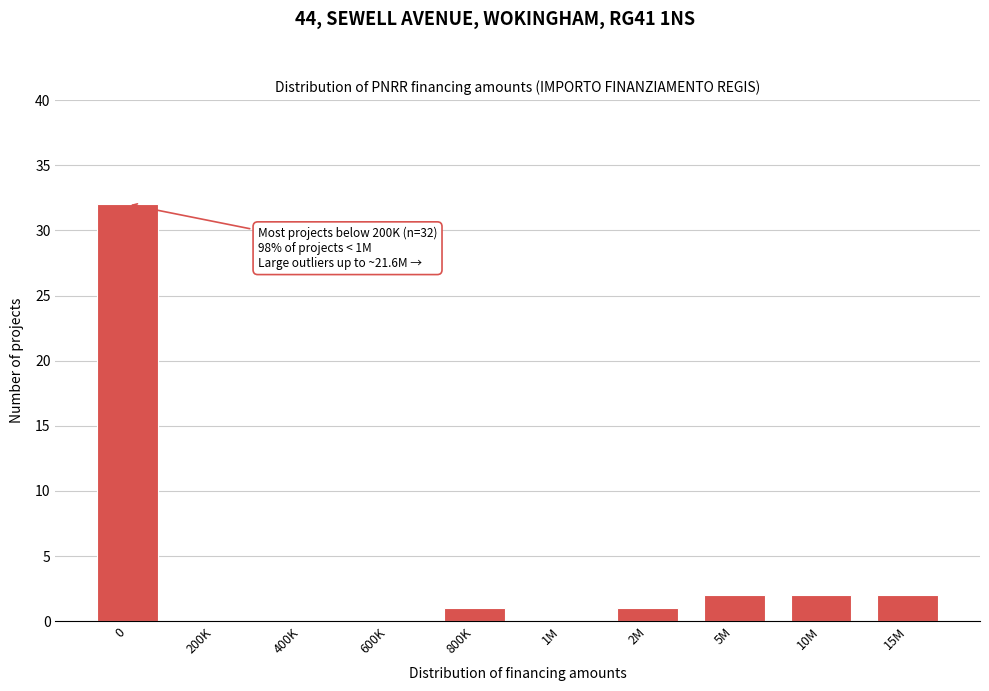

Reading left to right, list all the values displayed in this chart.

0=32	200K=0	400K=0	600K=0	800K=1	1M=0	2M=1	5M=2	10M=2	15M=2